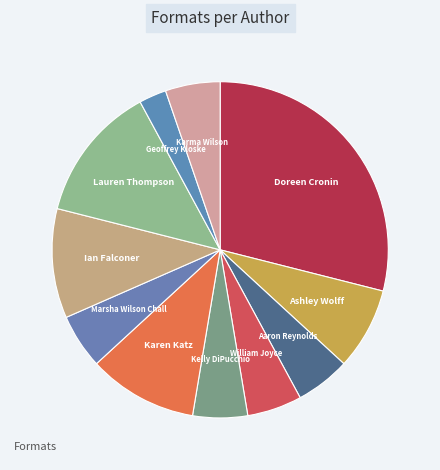

Is there any slice that represents more than half of the pie?

No